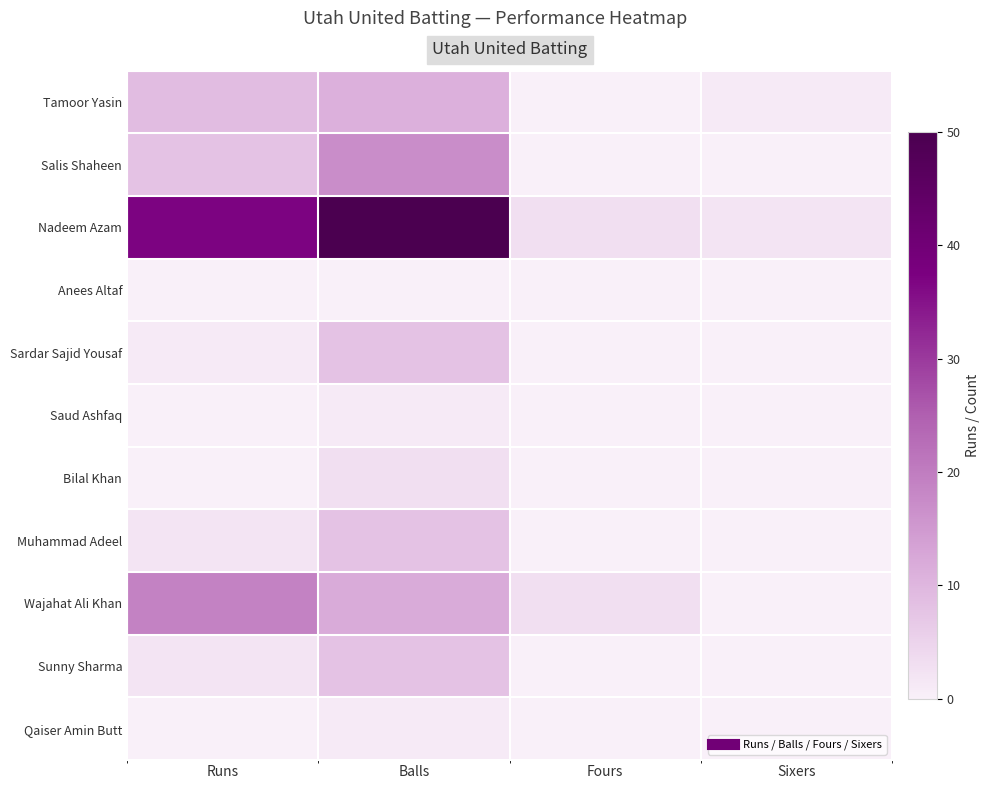

Which has a higher value, Sixers or Runs?

Runs